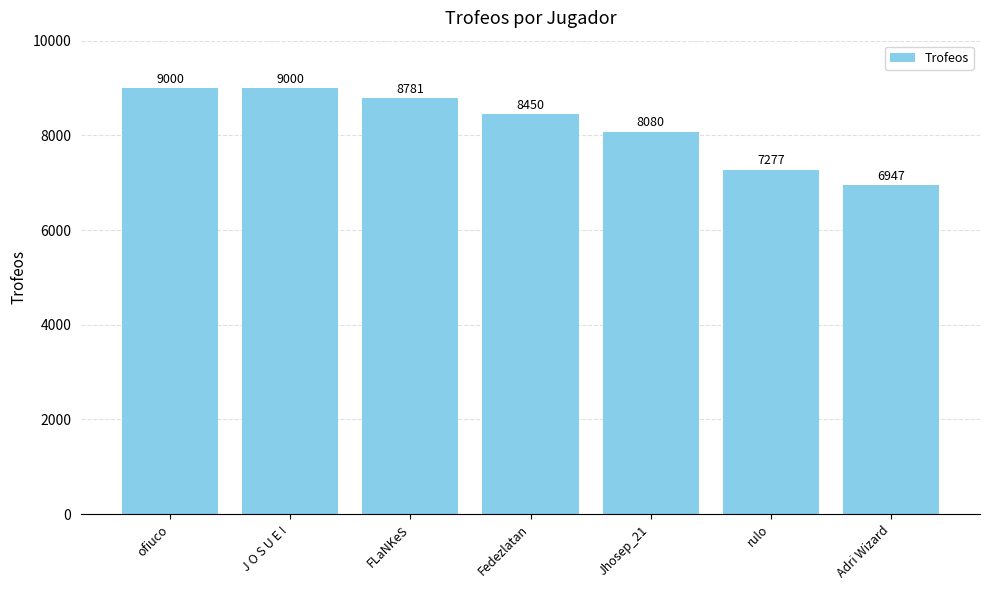

What is the value of the 3rd bar from the left?

8781